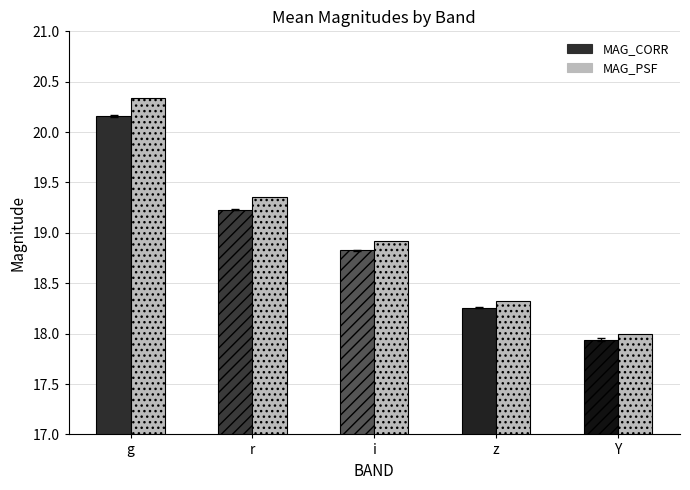

True or false: MAG_PSF has a value of 29.2 at i.

False